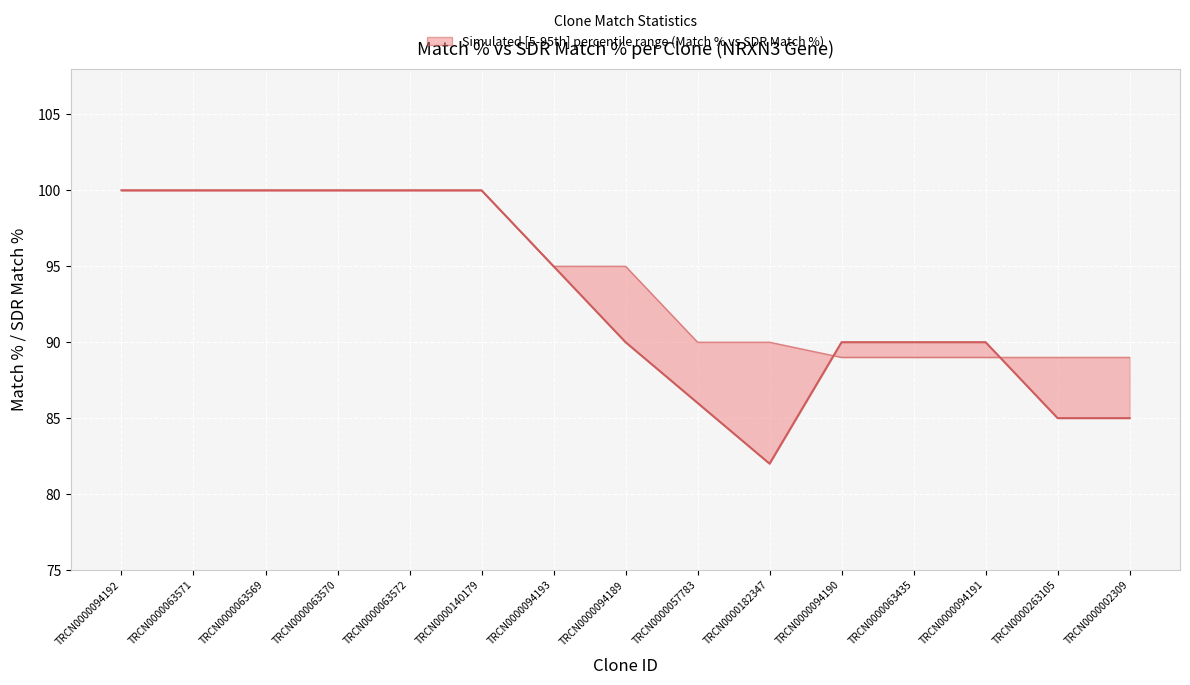

What is the sum of all SDR Match % values?

1415